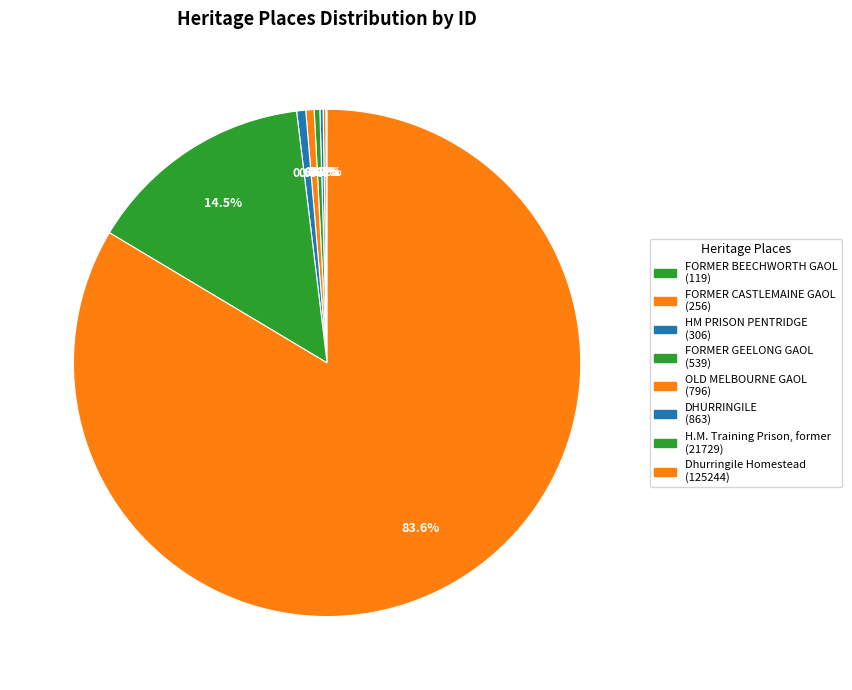

To the nearest percent, what is the average slice percentage?

12%